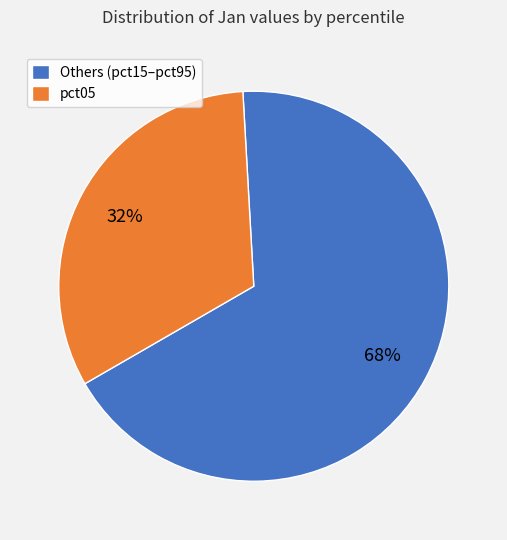

Is there any slice that represents more than half of the pie?

Yes